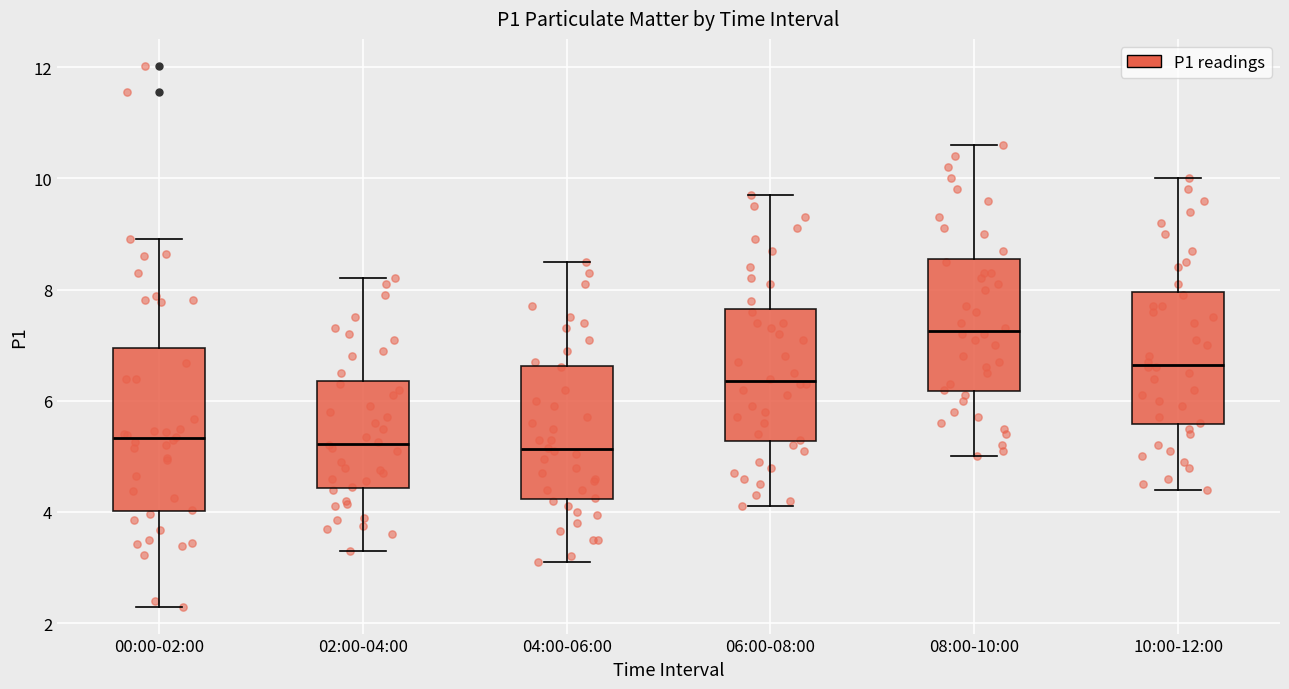

Which box's median line is the highest?

08:00-10:00